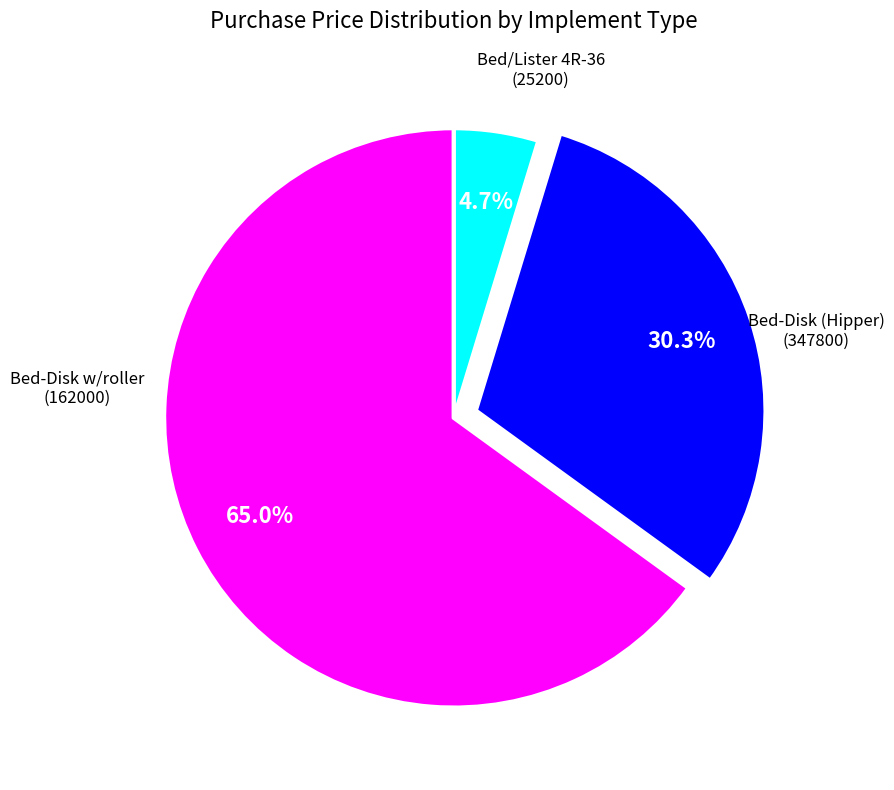

How many segments does this pie chart have?

3